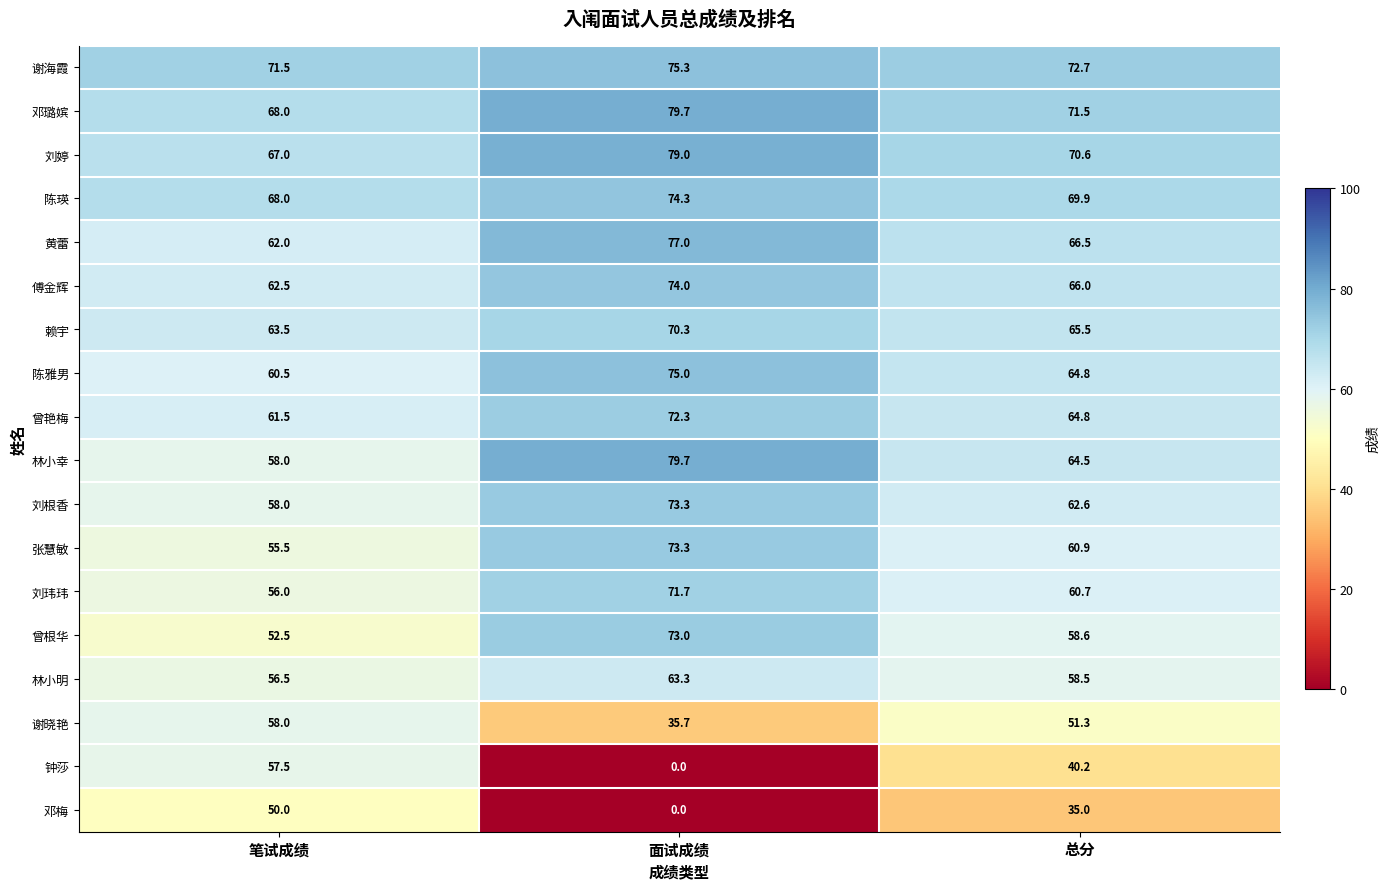

How many categories are shown in the chart?

3